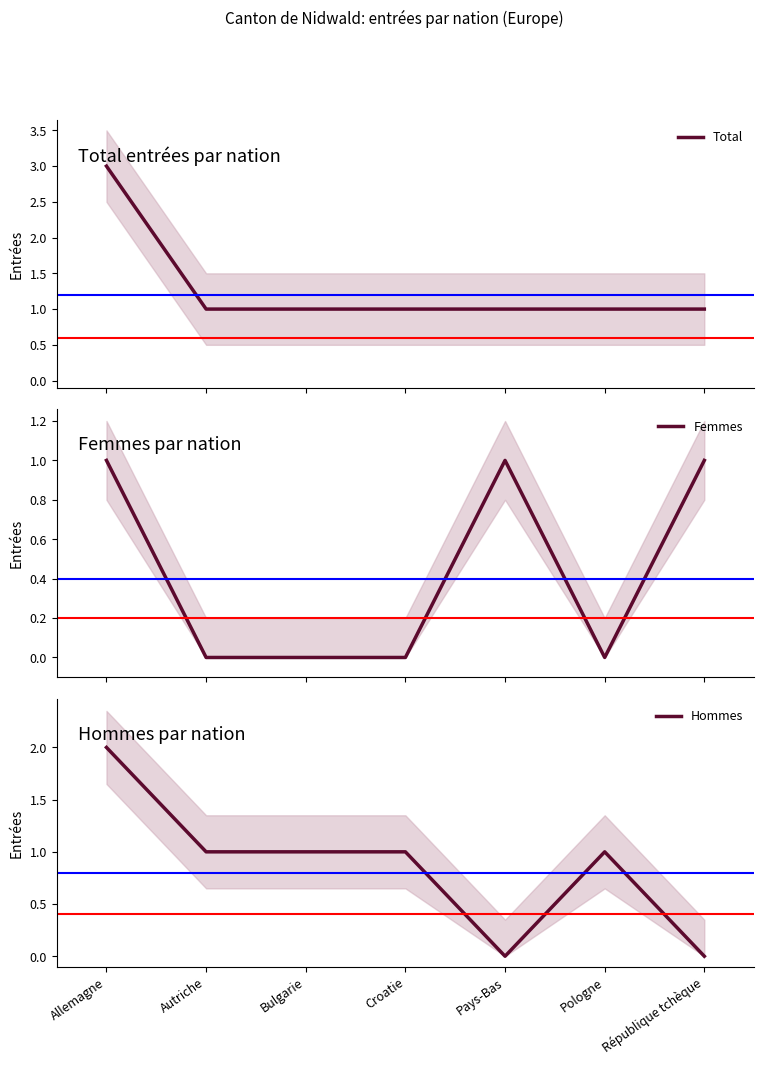

Count the Hommes values in the range 0 to 1.

6